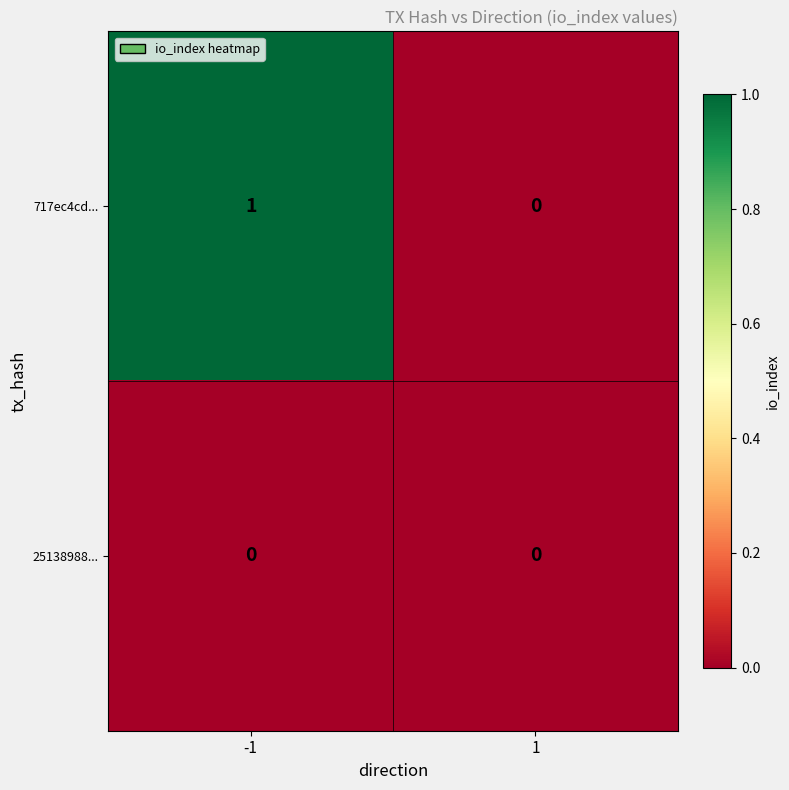

Rank the series by their maximum value, from highest to lowest.

717ec4cd..., 25138988...